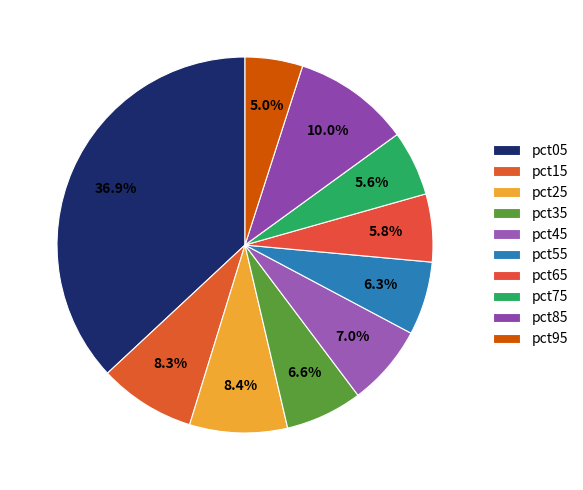

To the nearest percent, what is the average slice percentage?

10%